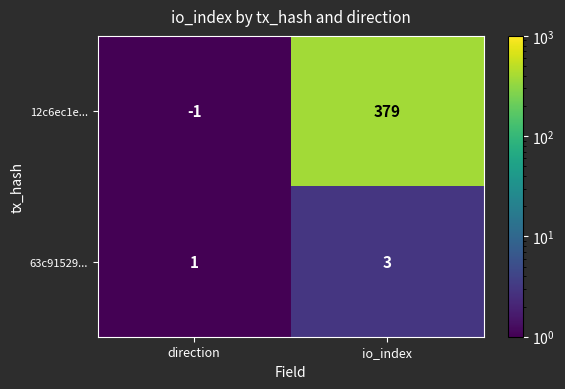

Which series changed the most between direction and io_index?

12c6ec1e...